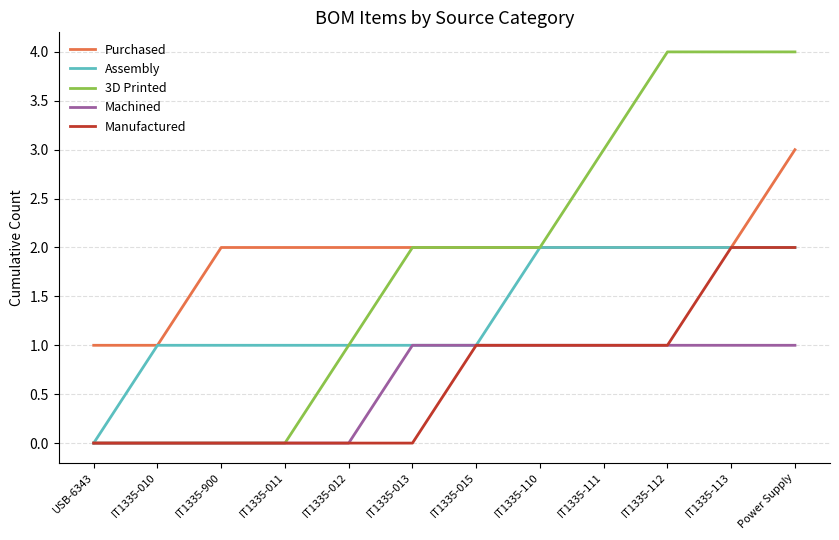

Which series has the widest spread of values?

3D Printed